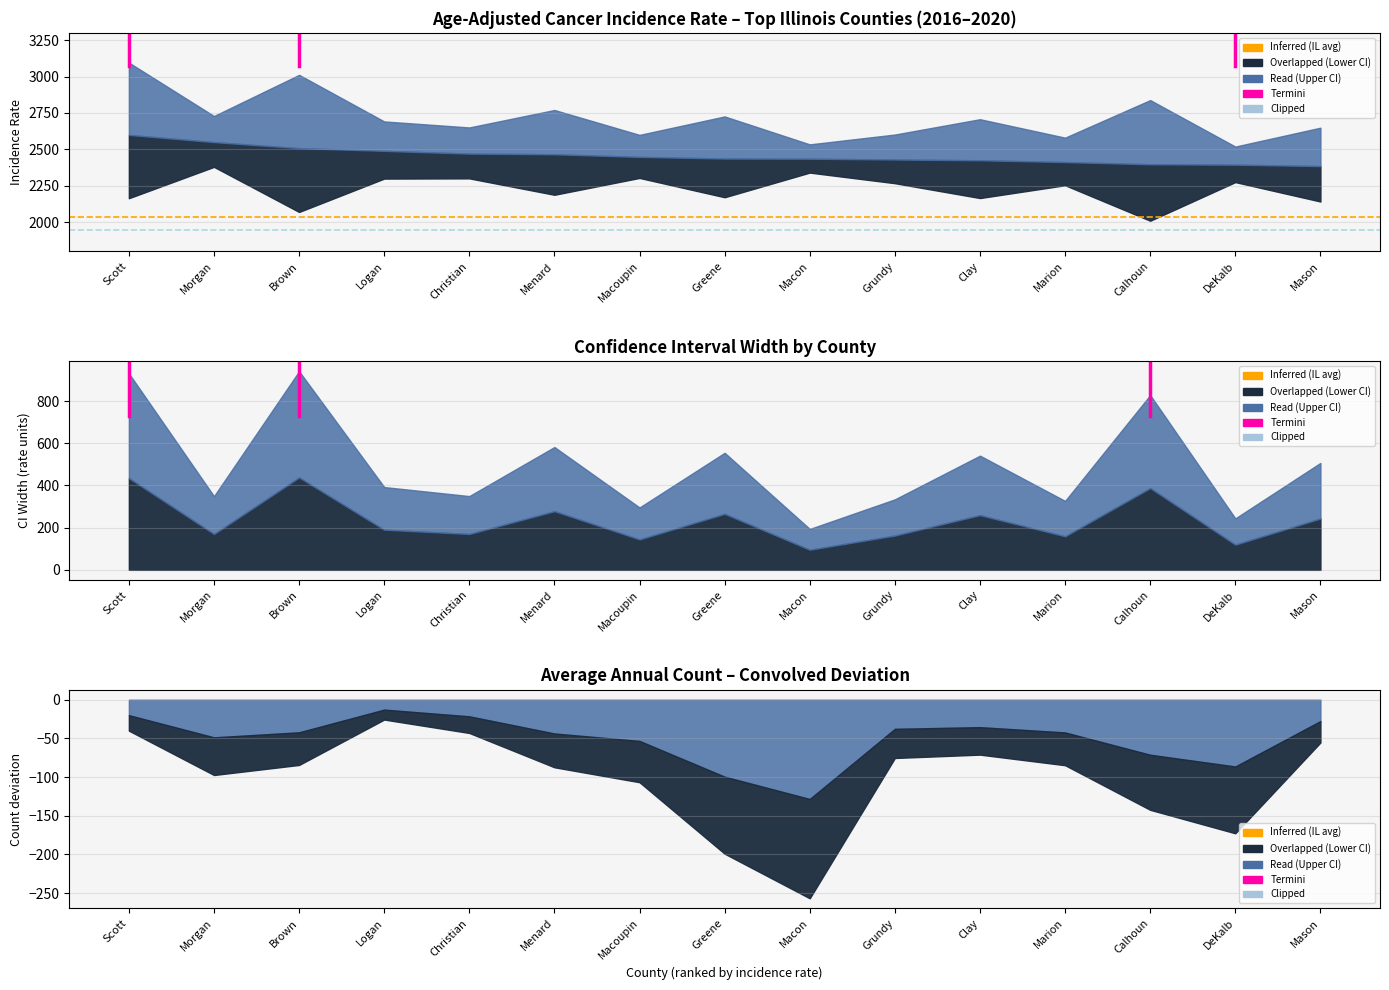

The value of US Avg at Scott is 3326.8. True or false?

False